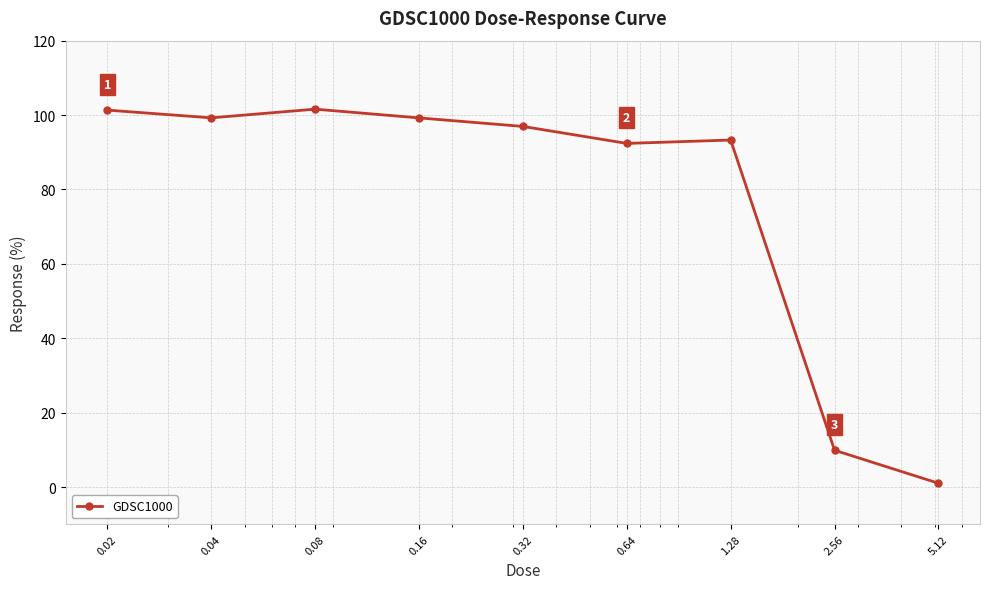

What is the difference between the maximum and minimum values?

100.6